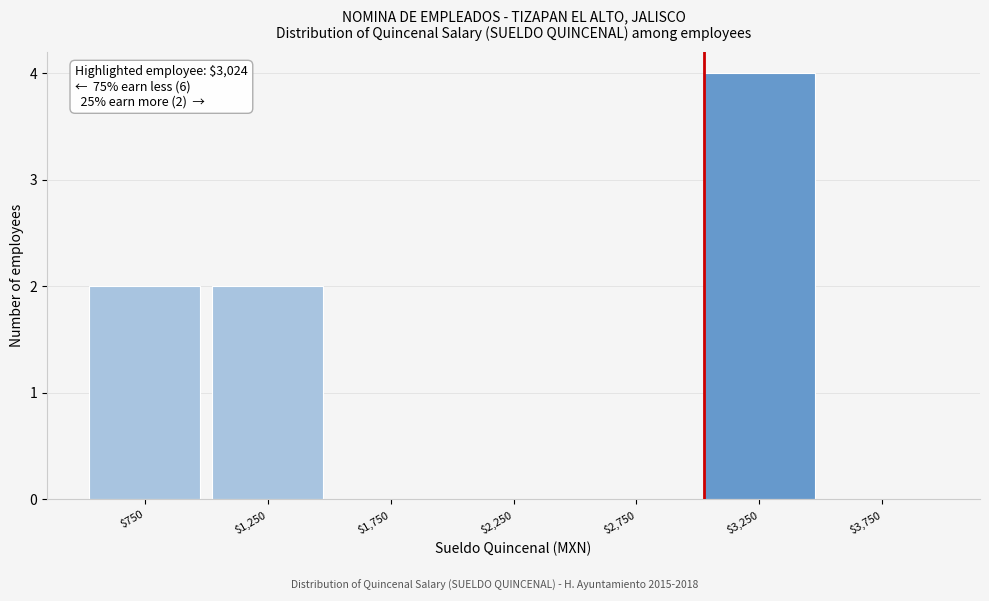

At which category does the chart reach its peak across all series?

$3,250